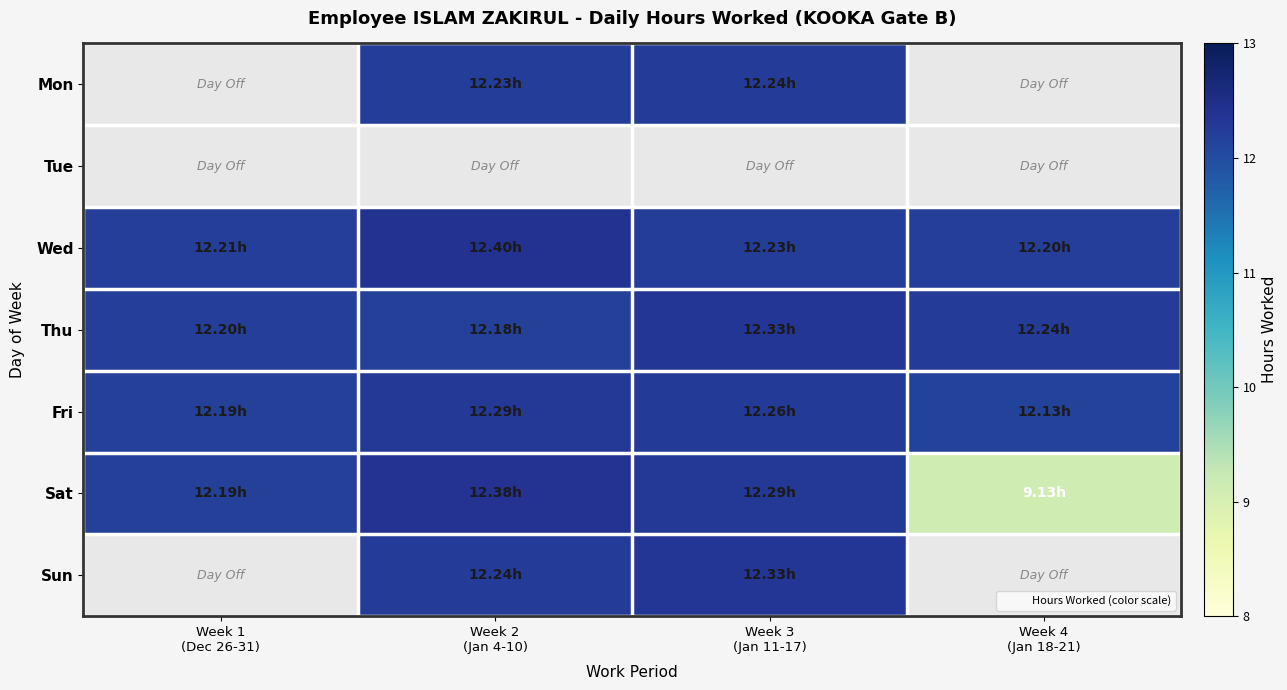

List the labels in order of Sat value, smallest first.

Week 4 (Jan 18-21), Week 1 (Dec 26-31), Week 3 (Jan 11-17), Week 2 (Jan 4-10)